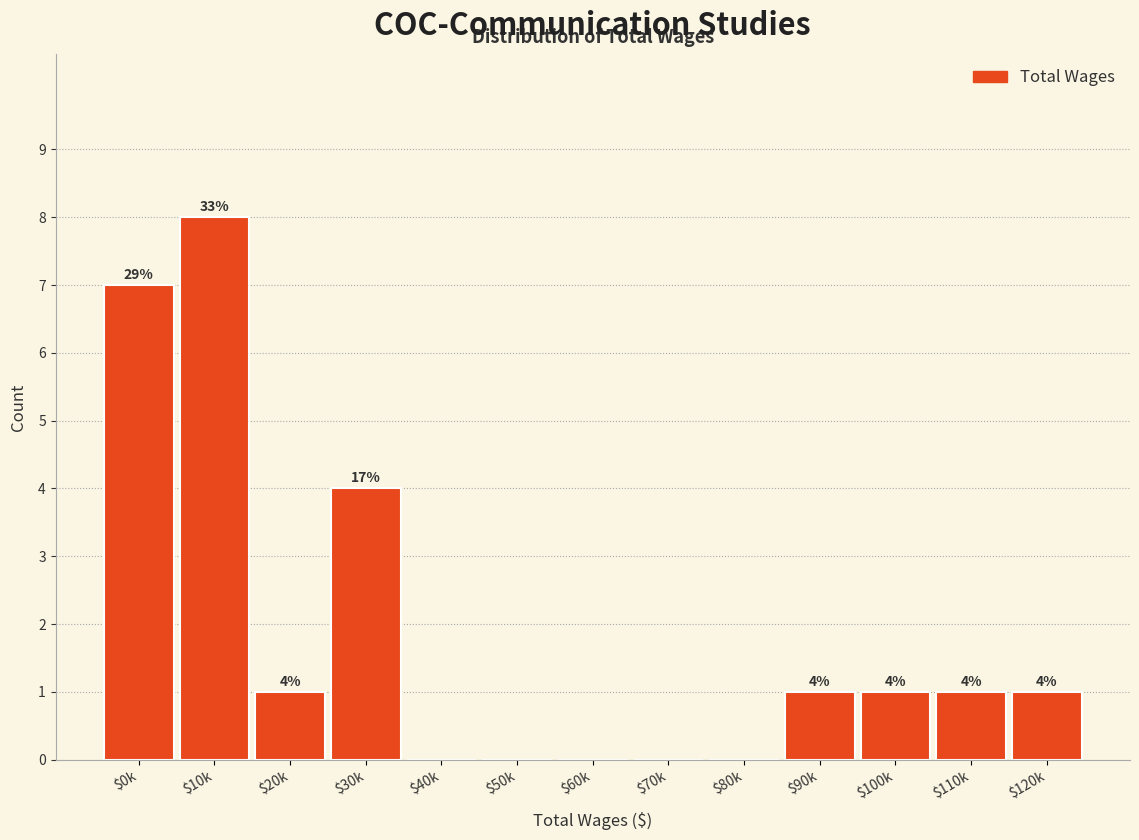

True or false: the data shows 4 at $30k.

True